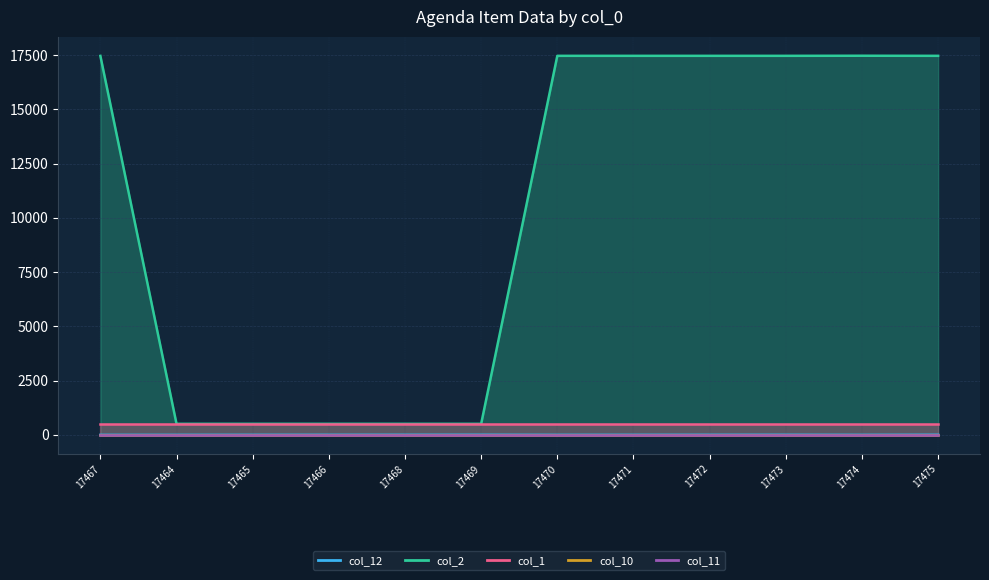

At 17470, list the series in order from smallest to largest.

col_12, col_10, col_11, col_1, col_2